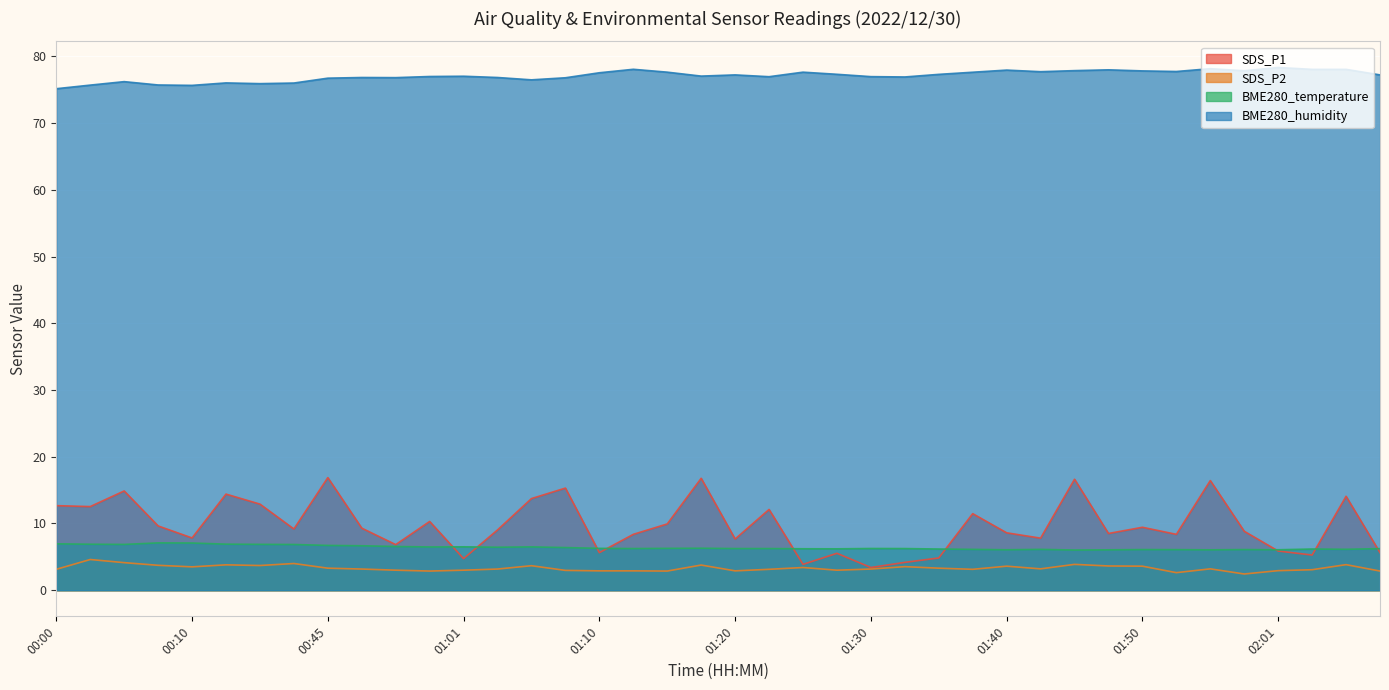

What is the label of the 13th point from the left?

01:01